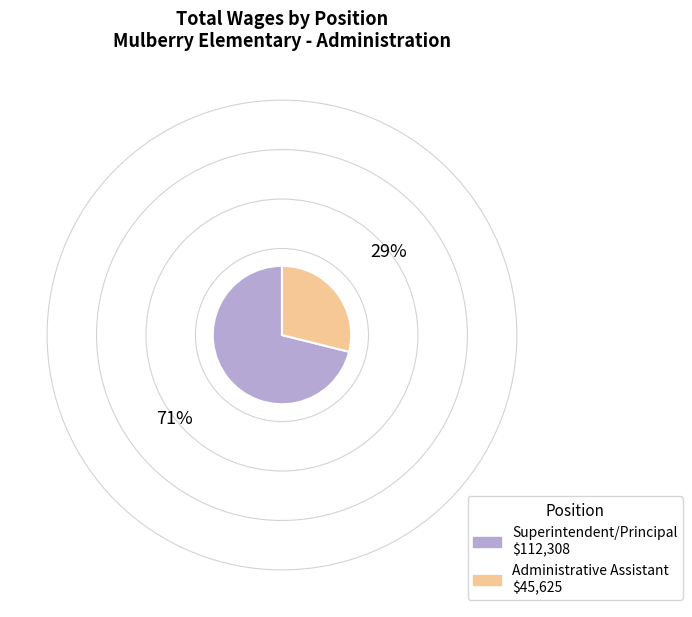

Which slice represents more than half of the pie?

Superintendent/Principal